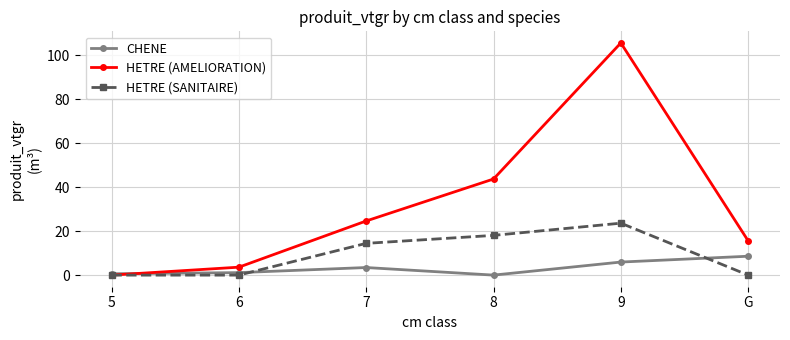

Where do CHENE and HETRE (AMELIORATION) first cross each other?

5 and 6